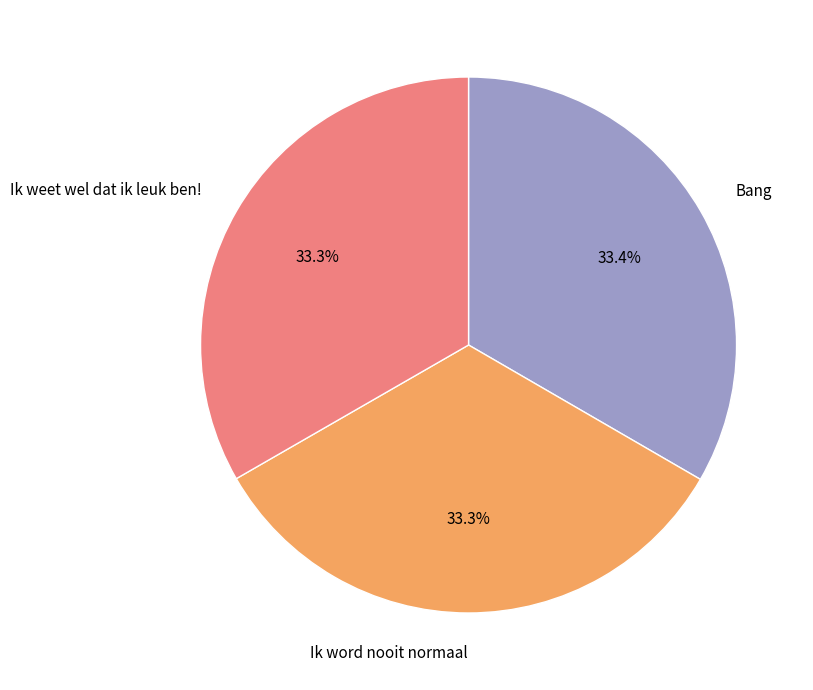

To the nearest percent, what percentage of the pie is Ik weet wel dat ik leuk ben!?

33%